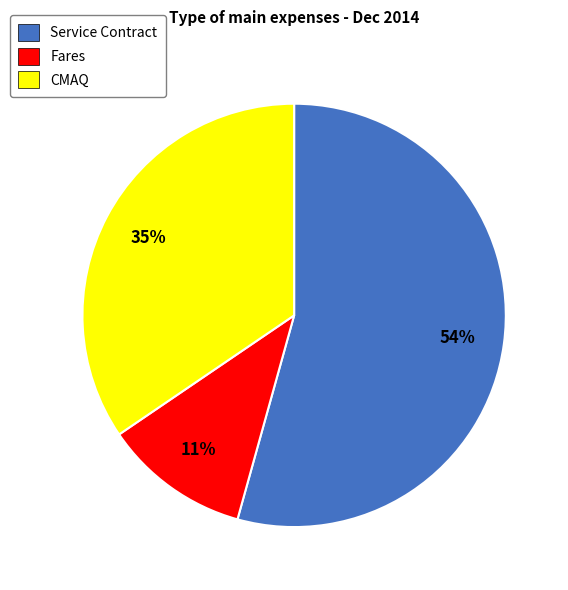

Rank the categories by value from highest to lowest.

Service Contract, CMAQ, Fares